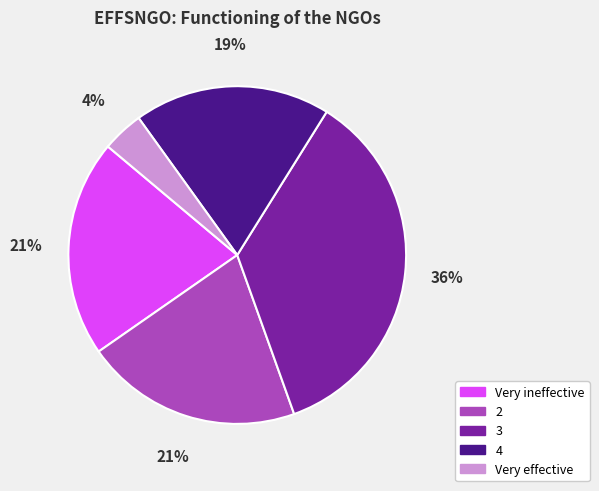

Which has a higher value, 4 or Very effective?

4